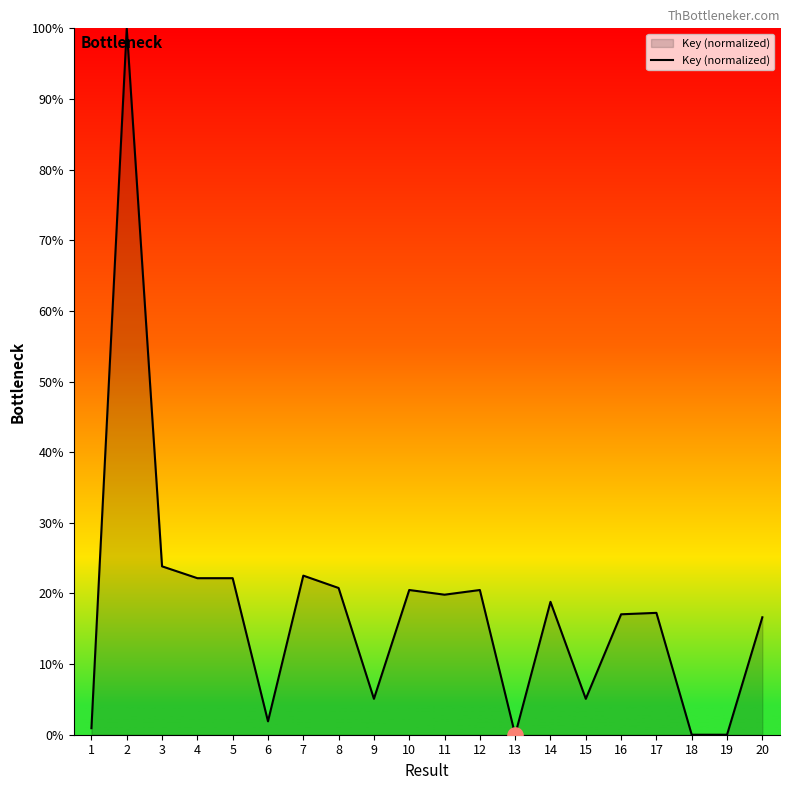

What is the change in value from 5 to 9?

-17.1